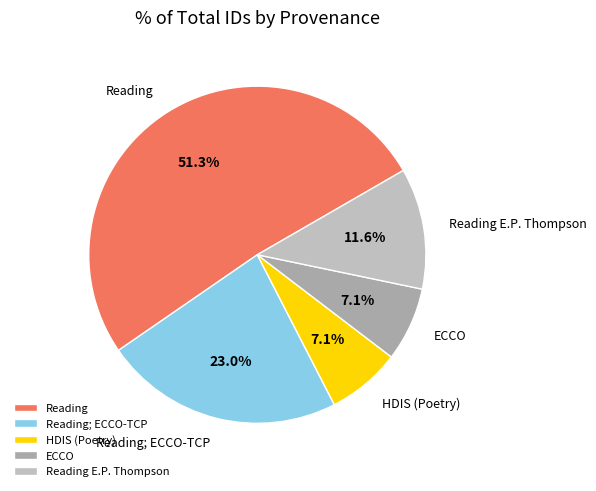

What is the majority slice?

Reading